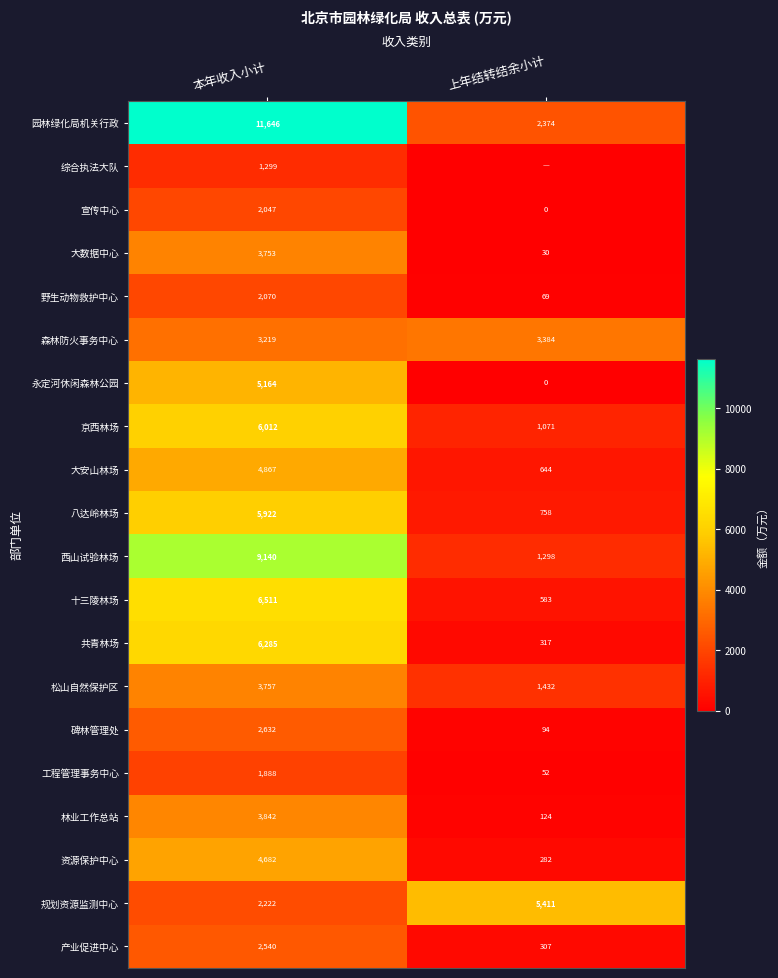

Rank the categories by 产业促进中心 value from lowest to highest.

上年结转结余小计, 本年收入小计